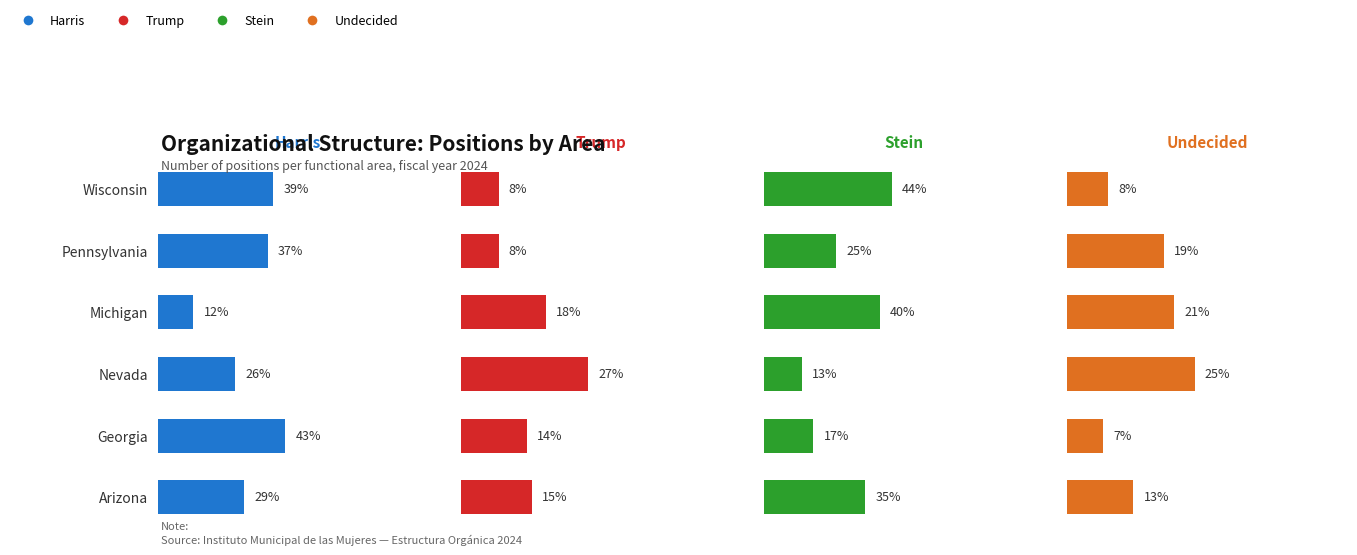

The value of Trump at Arizona is 26. True or false?

False